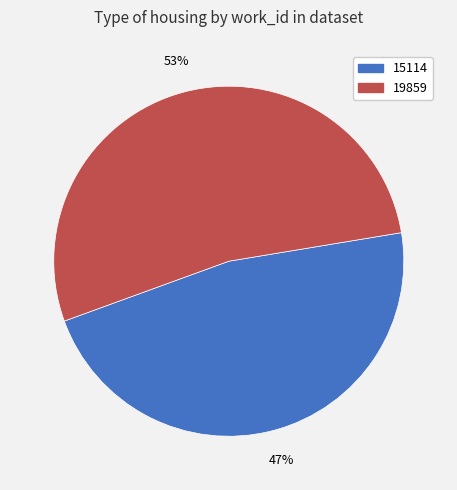

Combined, do 19859 and 15114 account for over 50%?

Yes